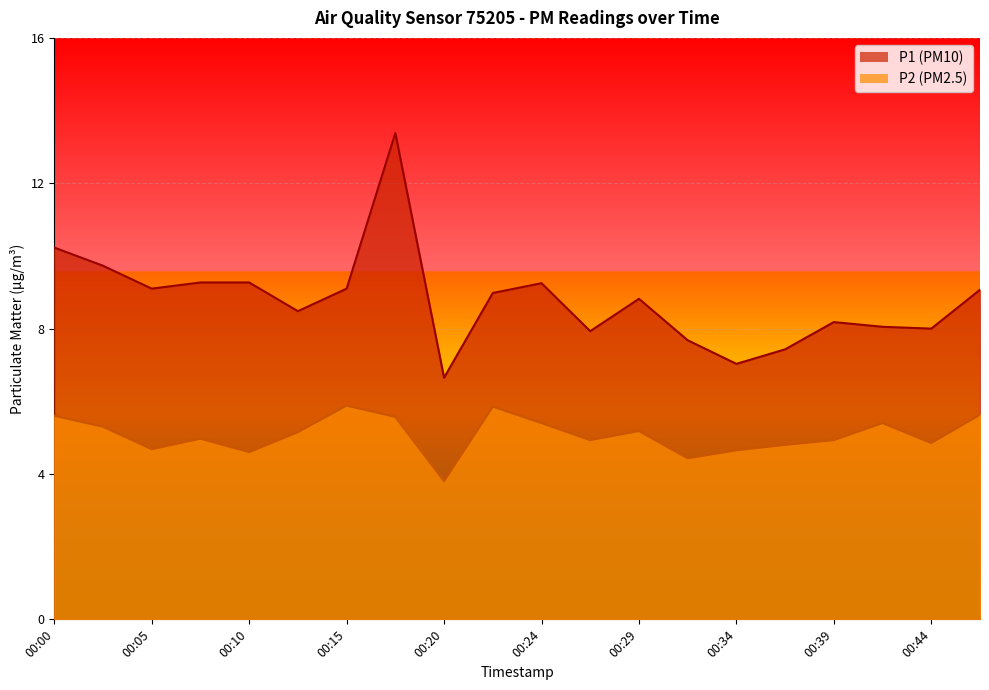

Which category has the highest value in the P1 series?

00:17